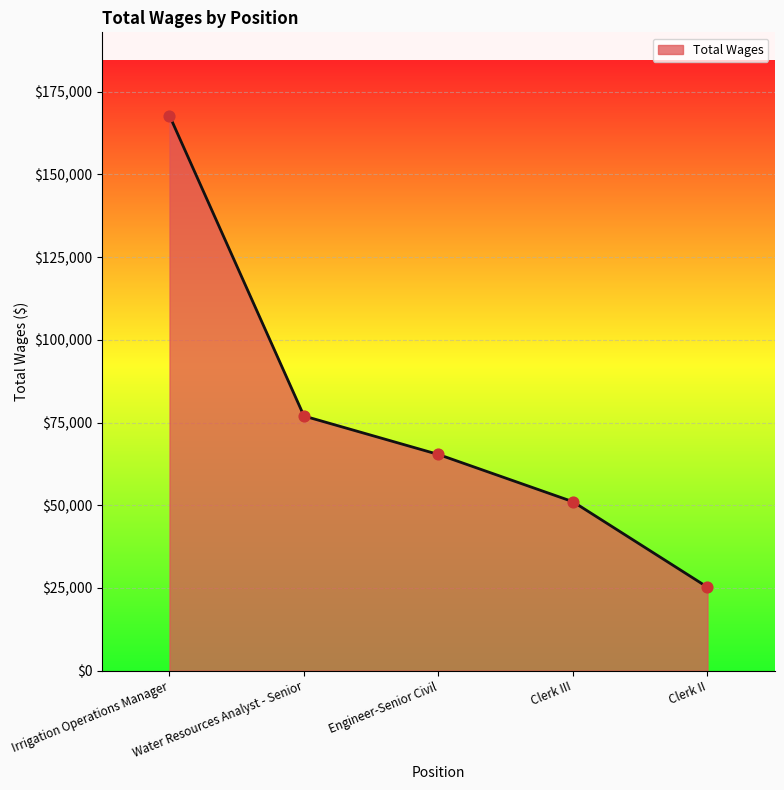

Between Irrigation Operations Manager and Water Resources Analyst - Senior, which is larger?

Irrigation Operations Manager